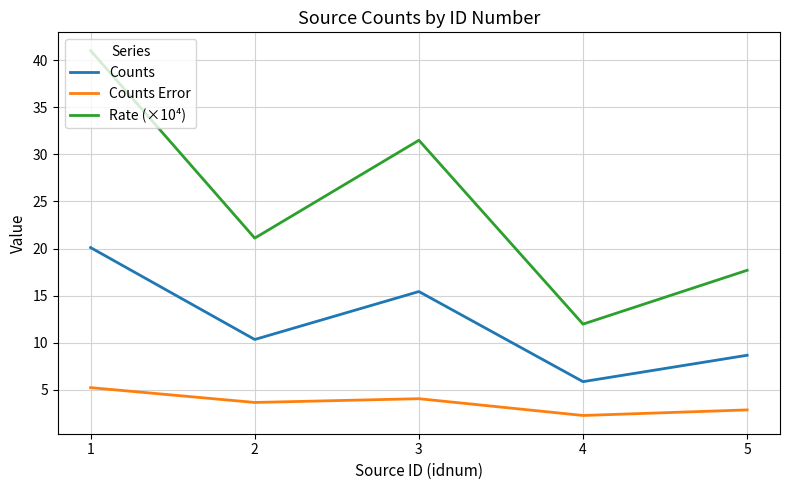

How many interior local peaks does the Counts series have?

1